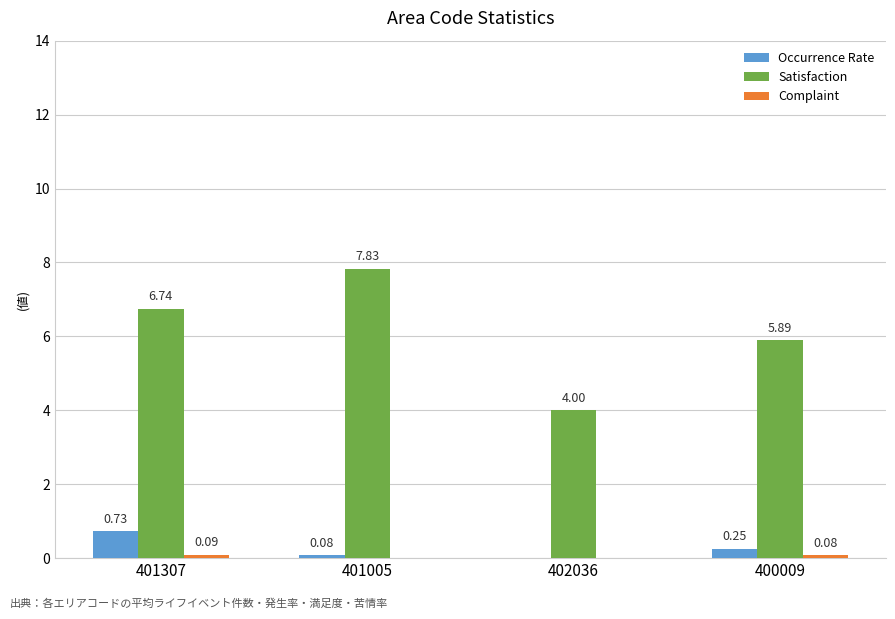

Which series has the largest range (max minus min)?

Satisfaction